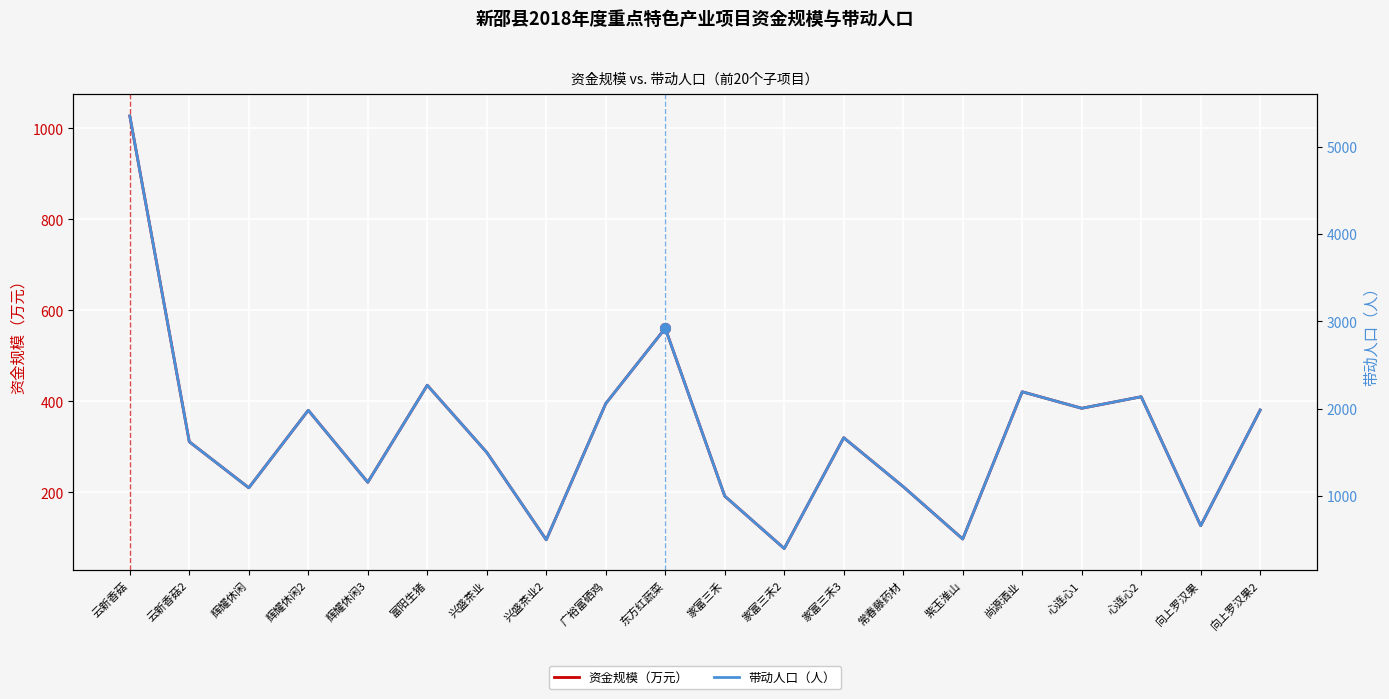

Reading left to right, list all the values displayed in this chart.

资金规模（万元）: 云新香菇=1027.2	云新香菇2=311.4	辉耀休闲=210.2	辉耀休闲2=380.5	辉耀休闲3=222.3	富阳生猪=435.6	兴盛茶业=288.0	兴盛茶业2=96.0	广裕富硒鸡=395.3	东方红蔬菜=560.8	家富三禾=192.0	家富三禾2=76.8	家富三禾3=320.3	常春藤药材=212.7	紫玉淮山=97.7	尚源酒业=421.2	心连心1=385.0	心连心2=410.3	向上罗汉果=126.9	向上罗汉果2=381.1
带动人口（人）: 云新香菇=5350.0	云新香菇2=1622.0	辉耀休闲=1095.0	辉耀休闲2=1982.0	辉耀休闲3=1158.0	富阳生猪=2269.0	兴盛茶业=1500.0	兴盛茶业2=500.0	广裕富硒鸡=2059.0	东方红蔬菜=2921.0	家富三禾=1000.0	家富三禾2=400.0	家富三禾3=1668.0	常春藤药材=1108.0	紫玉淮山=509.0	尚源酒业=2194.0	心连心1=2005.0	心连心2=2137.0	向上罗汉果=661.0	向上罗汉果2=1985.0